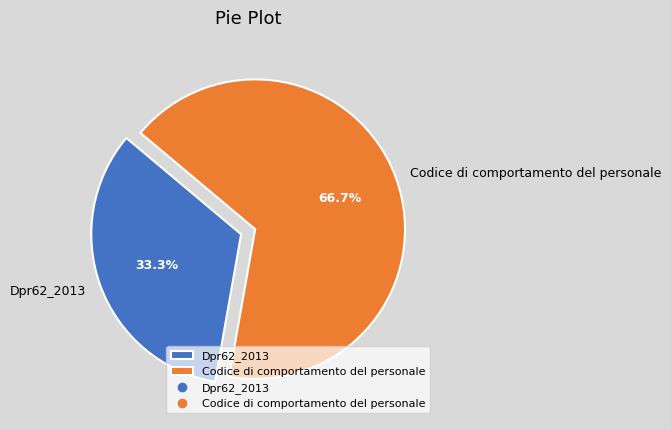

True or false: Codice di comportamento del personale accounts for 67% of the total.

True